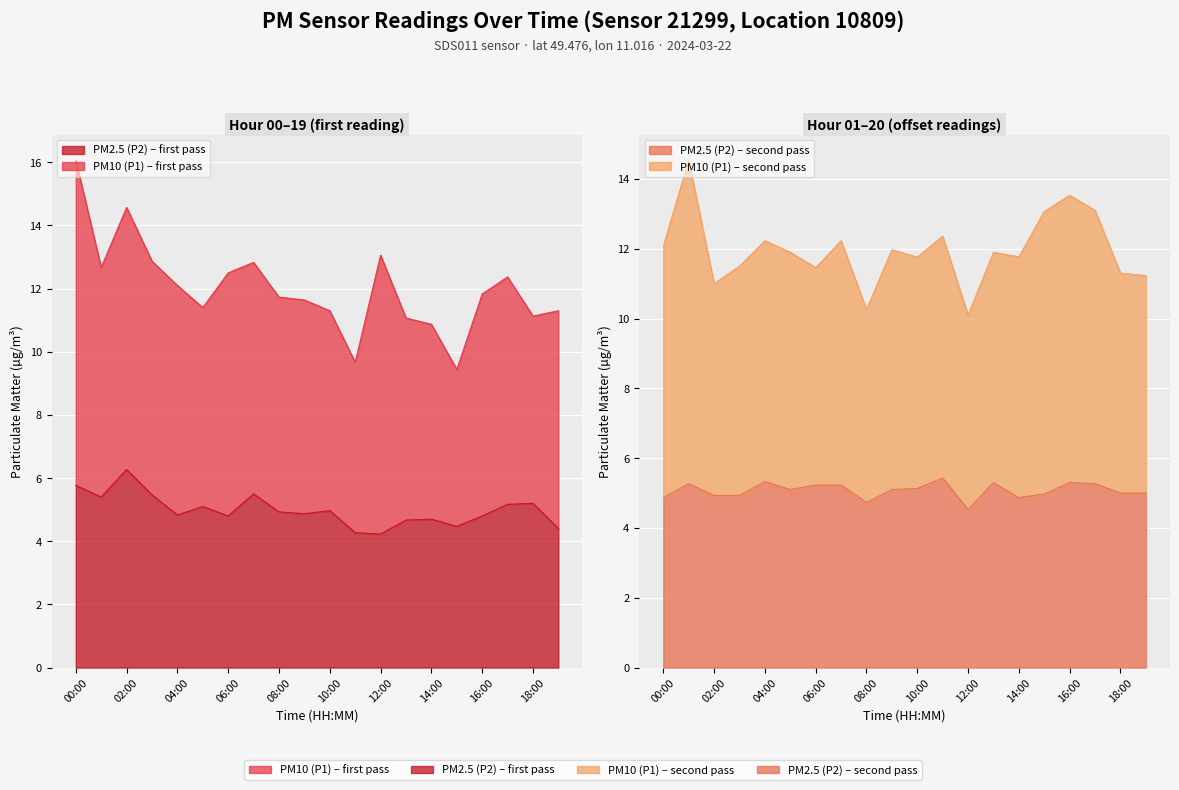

The value of P1_h2 at 03:00 is 11.5. True or false?

True